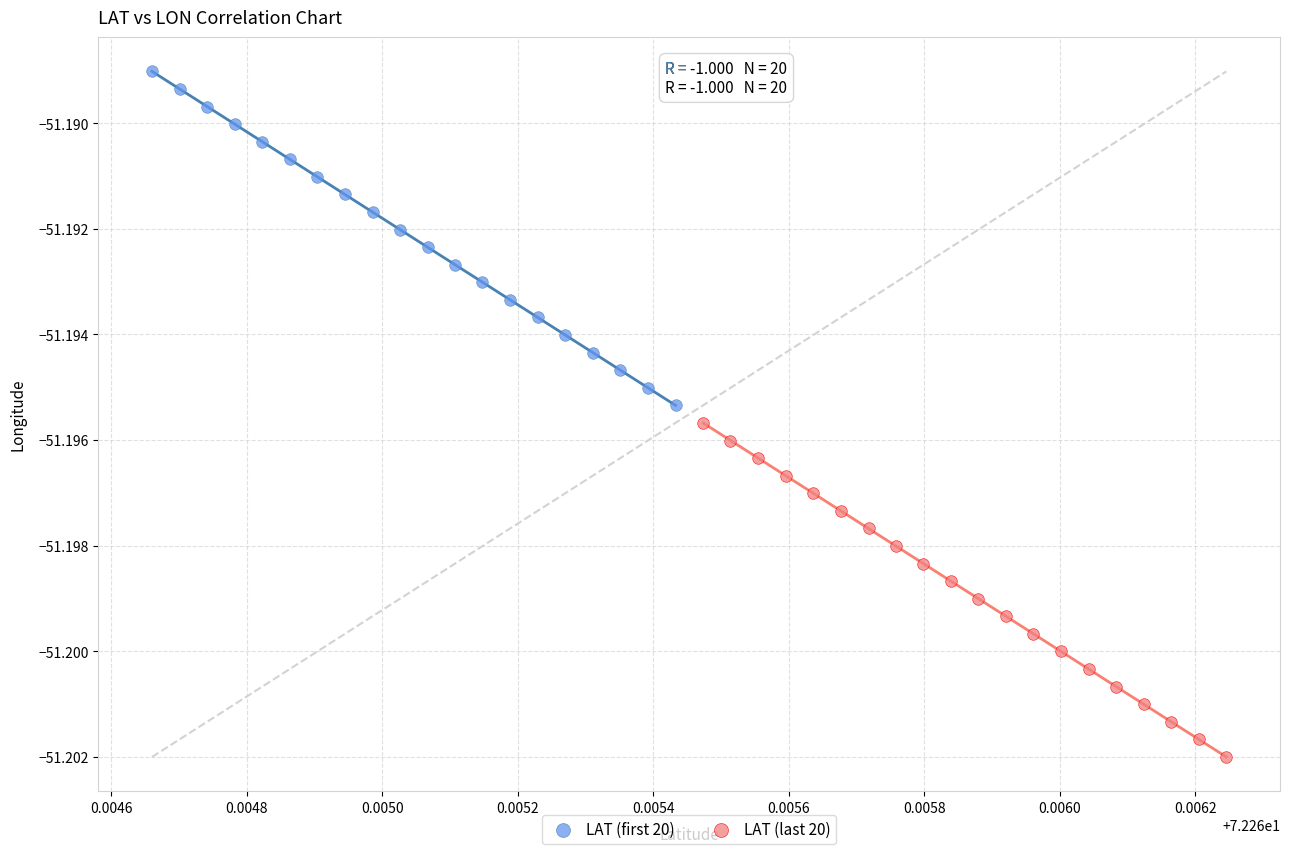

Which series reaches the maximum Y coordinate?

LAT (first 20)